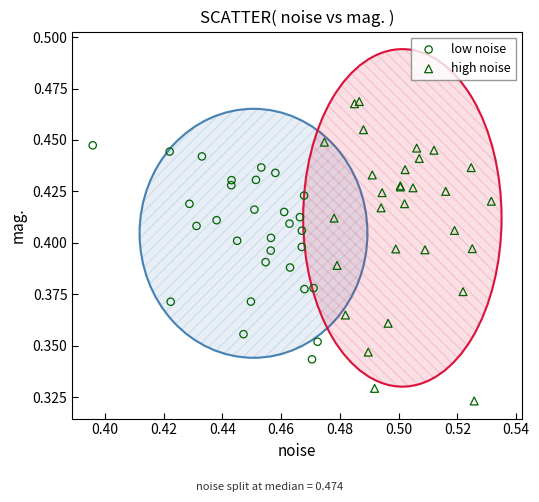

Which series has the widest spread of Y values?

high noise